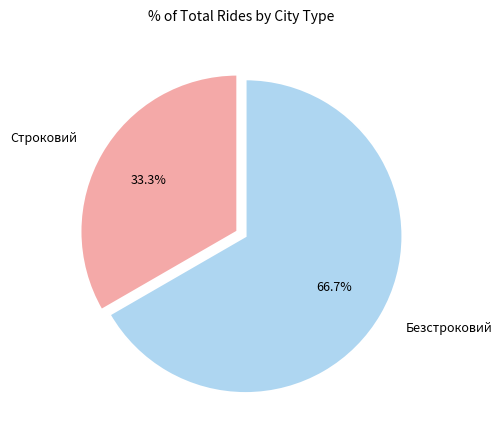

To the nearest percent, what is the difference between the largest and smallest slice percentages?

33%